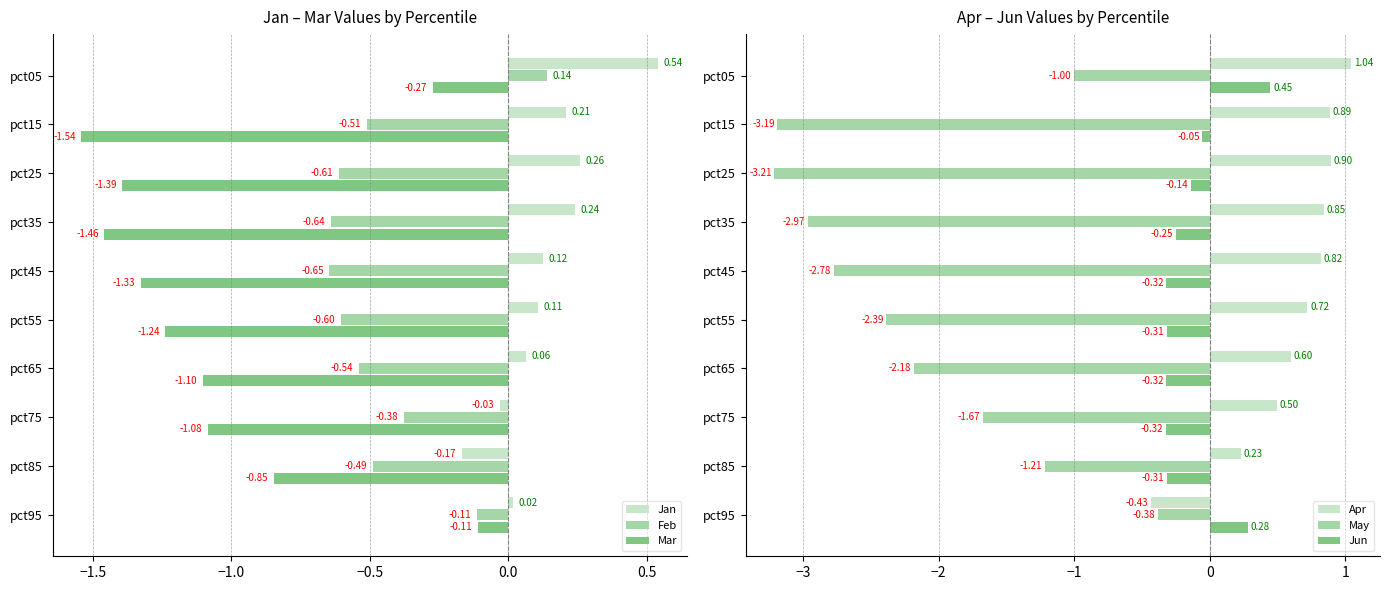

What is the difference between the second highest and second lowest values in the Jan series?

0.3